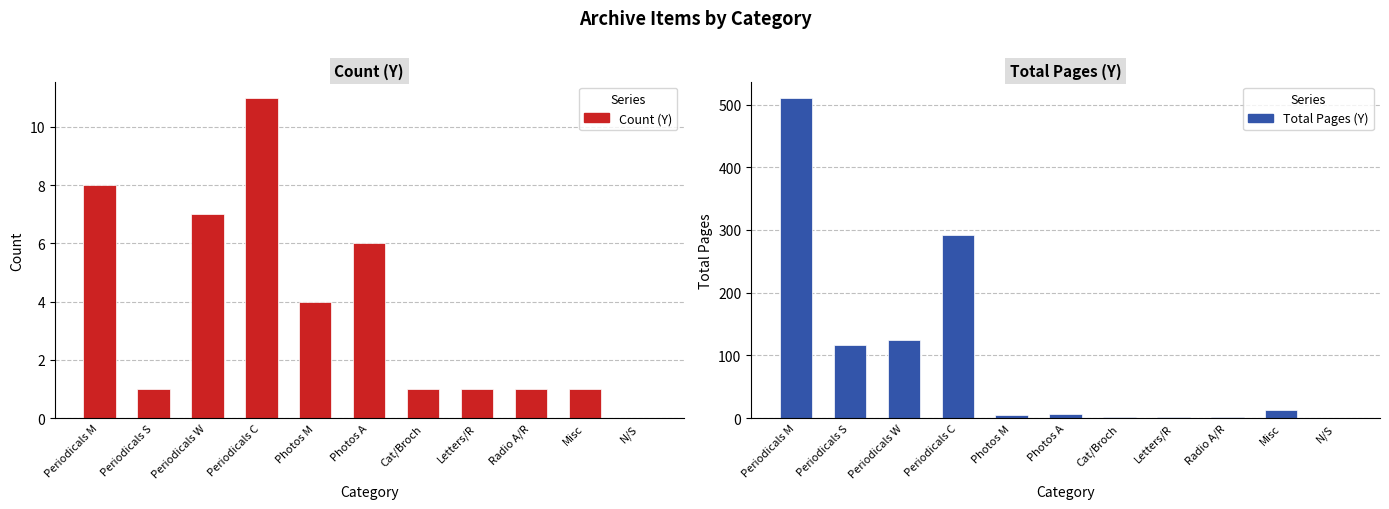

What is the label of the 9th bar from the left?

Radio A/R